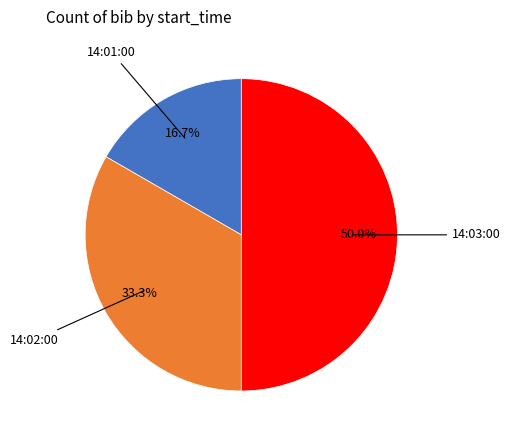

Count the number of slices in the pie.

3